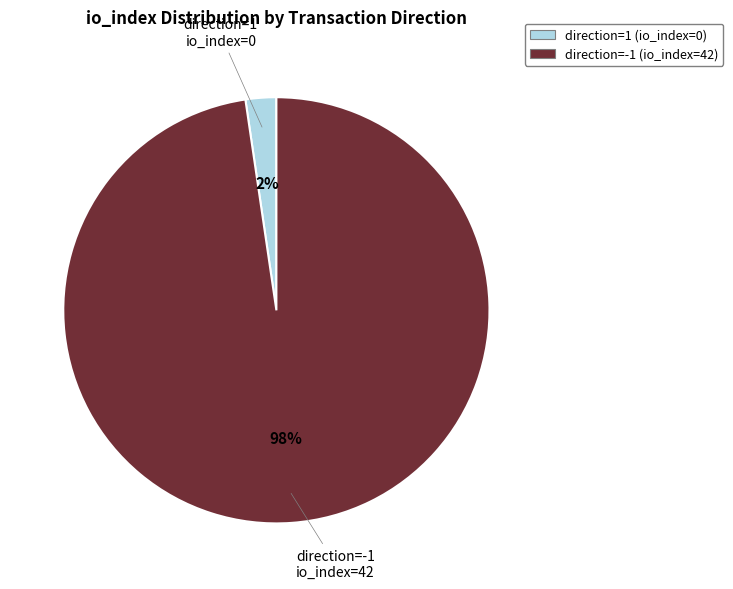

How many segments does this pie chart have?

2